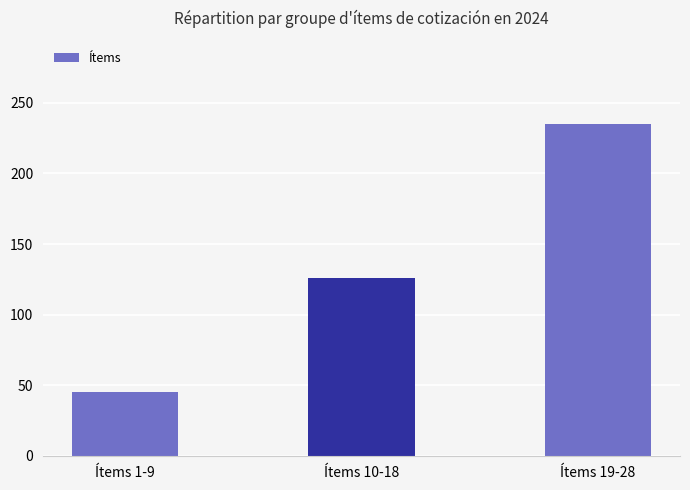

At which label is the value closest to 140?

Ítems 10-18